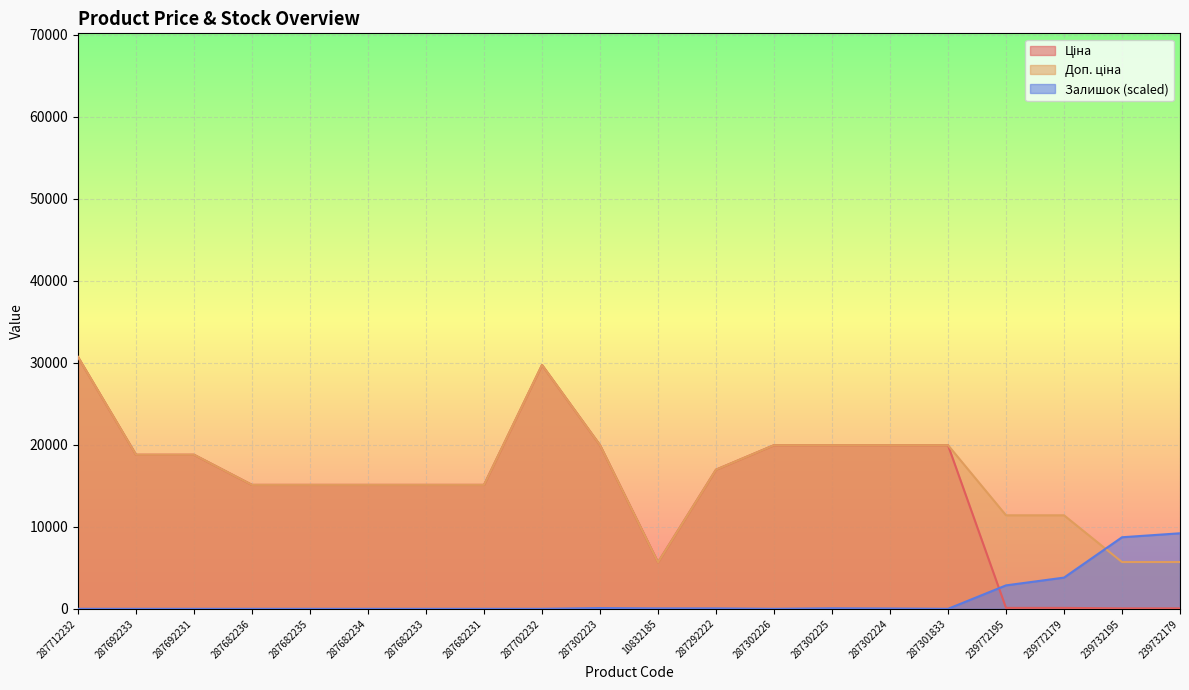

Which category has the lowest value across all series?

287712232